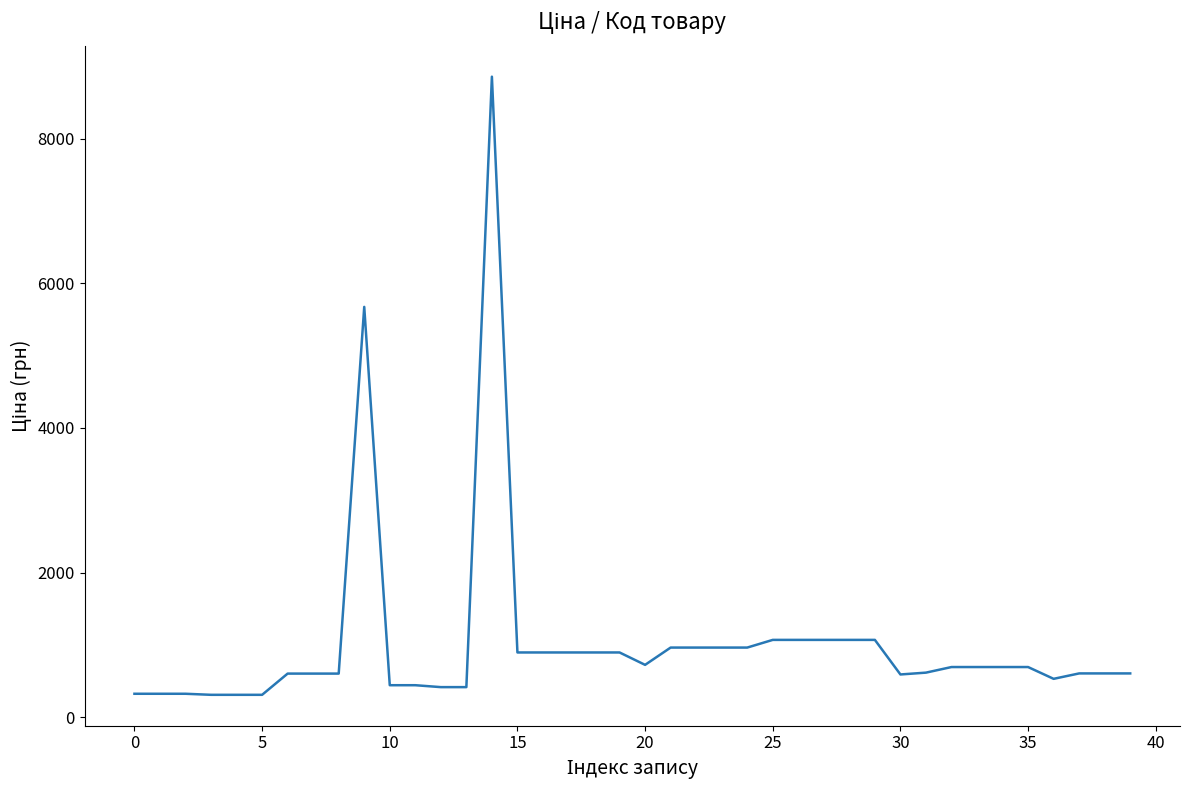

What is the difference between the maximum and minimum values?

8546.4